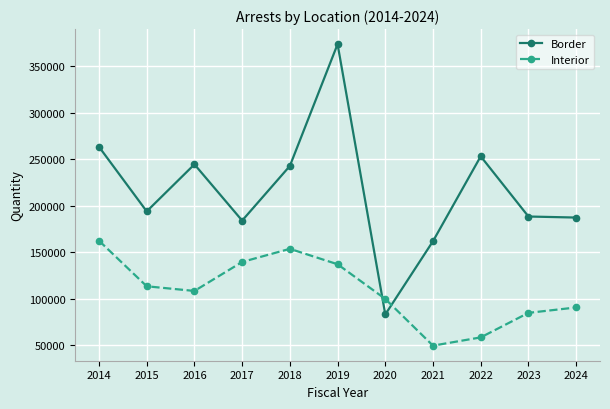

At which category is the sum across all series the highest?

2019